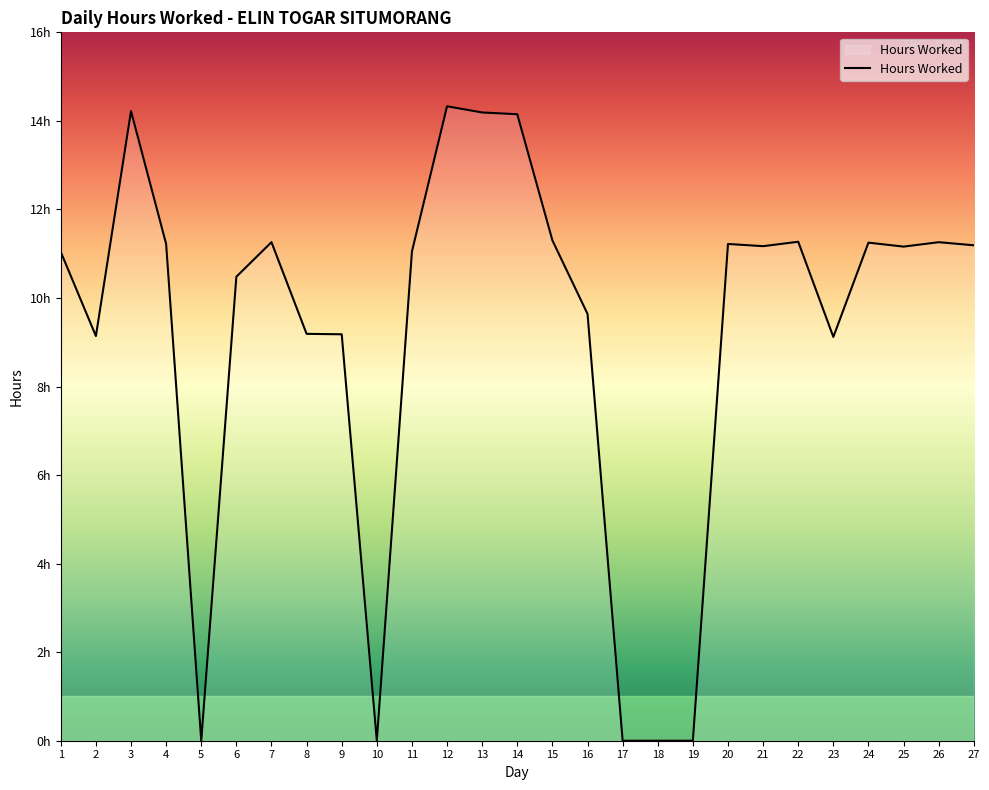

The value at 9 is 12.7. True or false?

False